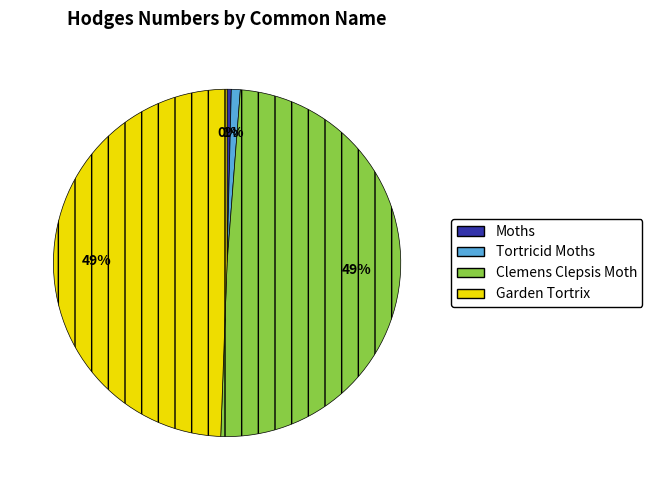

Is there a majority slice in this chart?

No